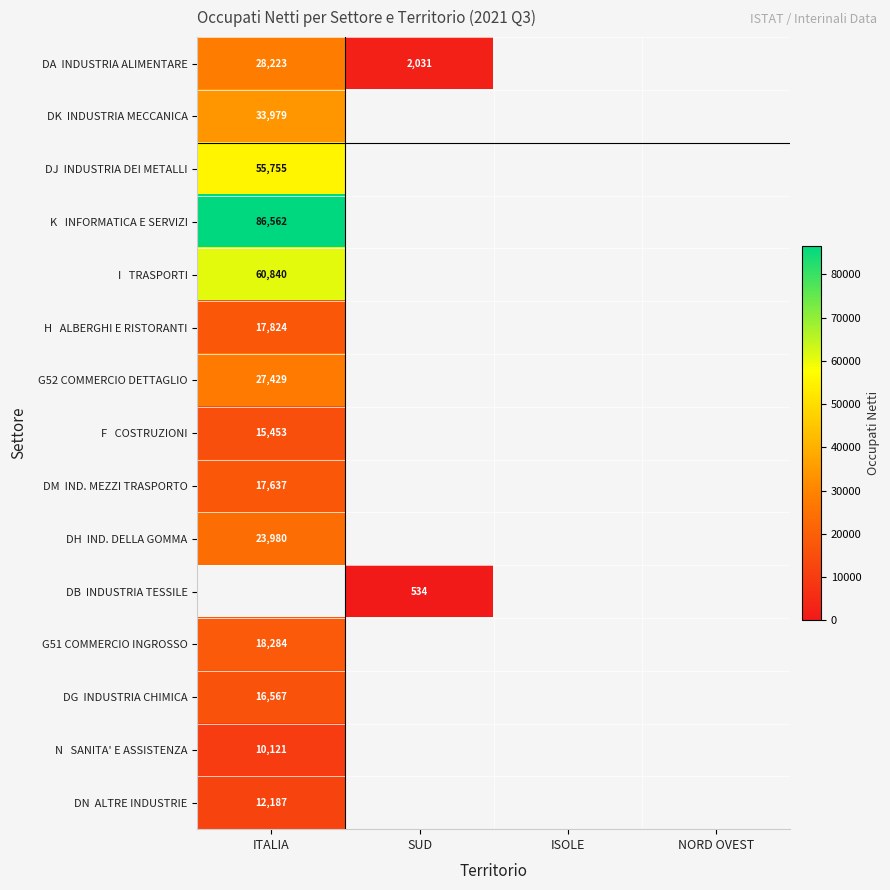

Which series has the widest spread of values?

DA INDUSTRIA ALIMENTARE